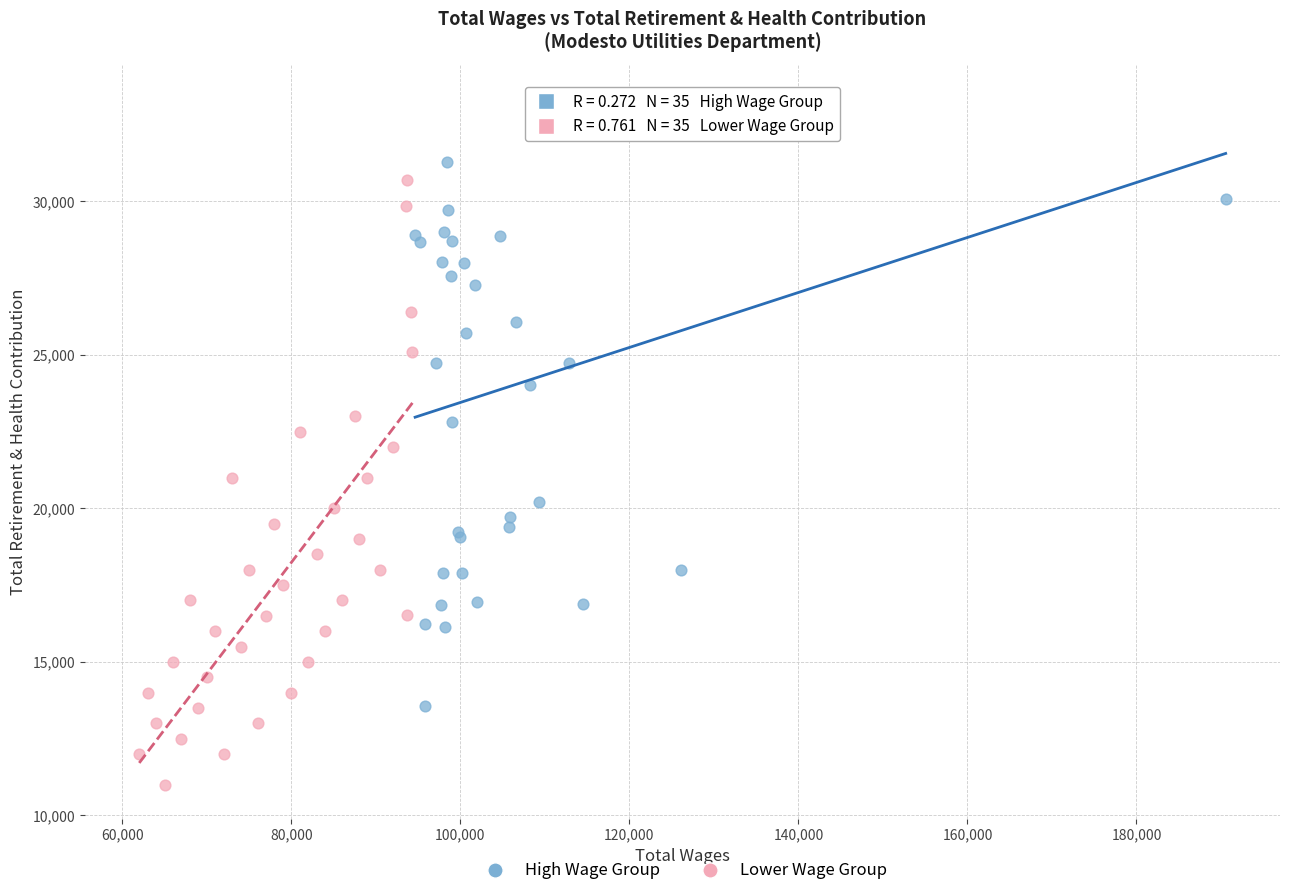

Which series contains the highest Y value?

High Wage Group